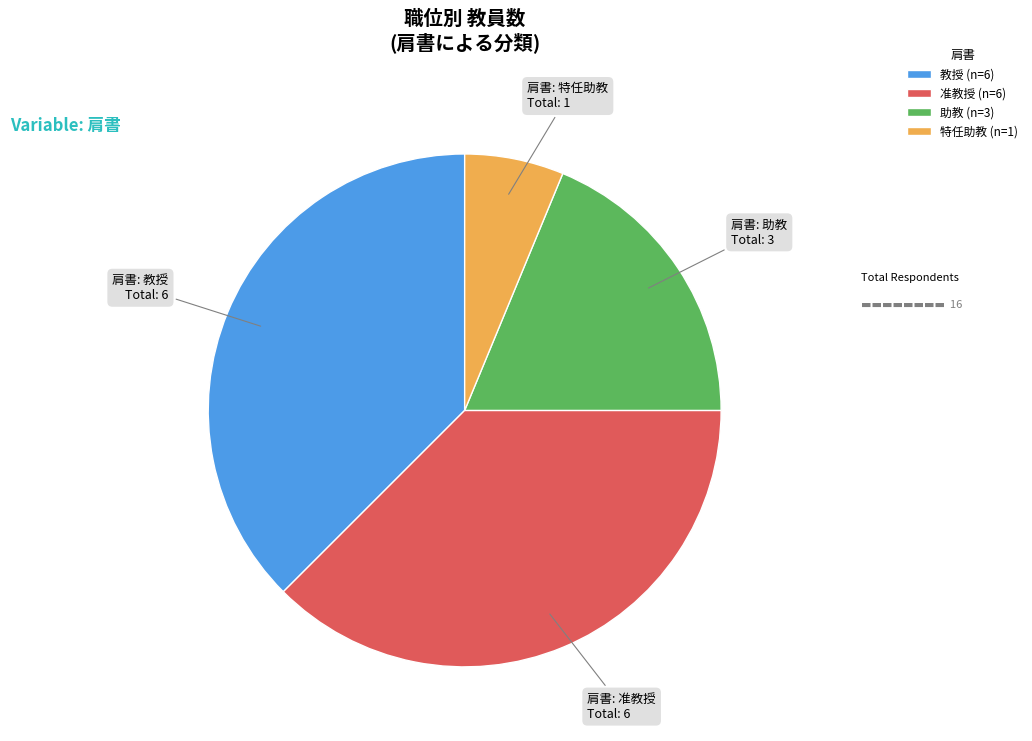

Is the sum of 教授 (n=6) and 准教授 (n=6) greater than half?

Yes